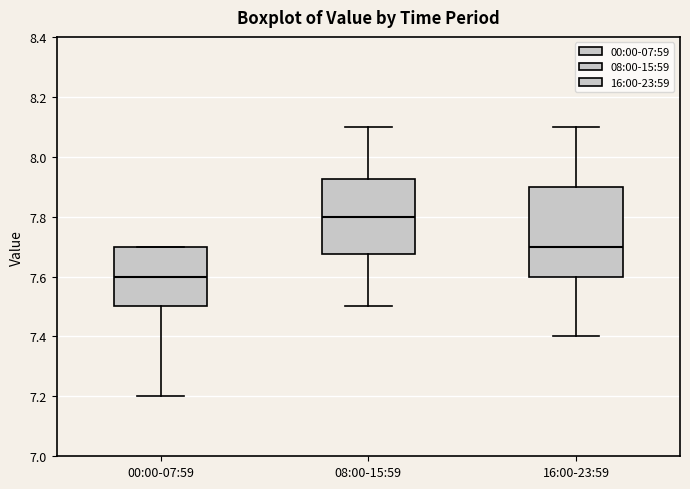

Which box's median line is the lowest?

00:00-07:59